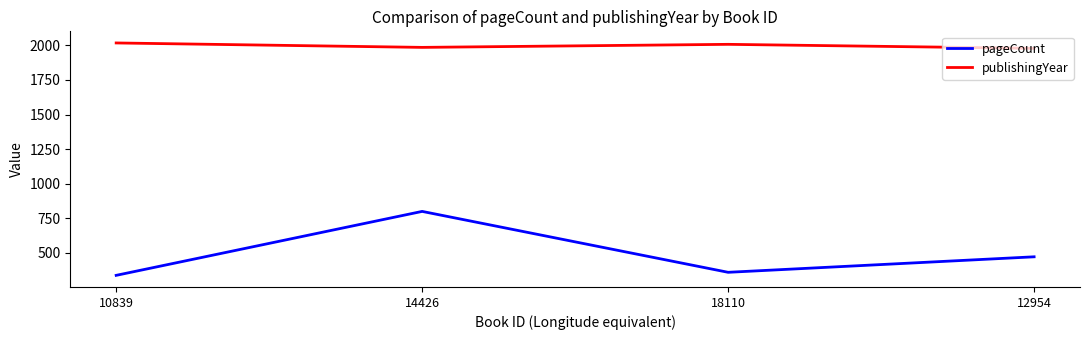

What is the difference between the pageCount values at 12954 and 18110?

112